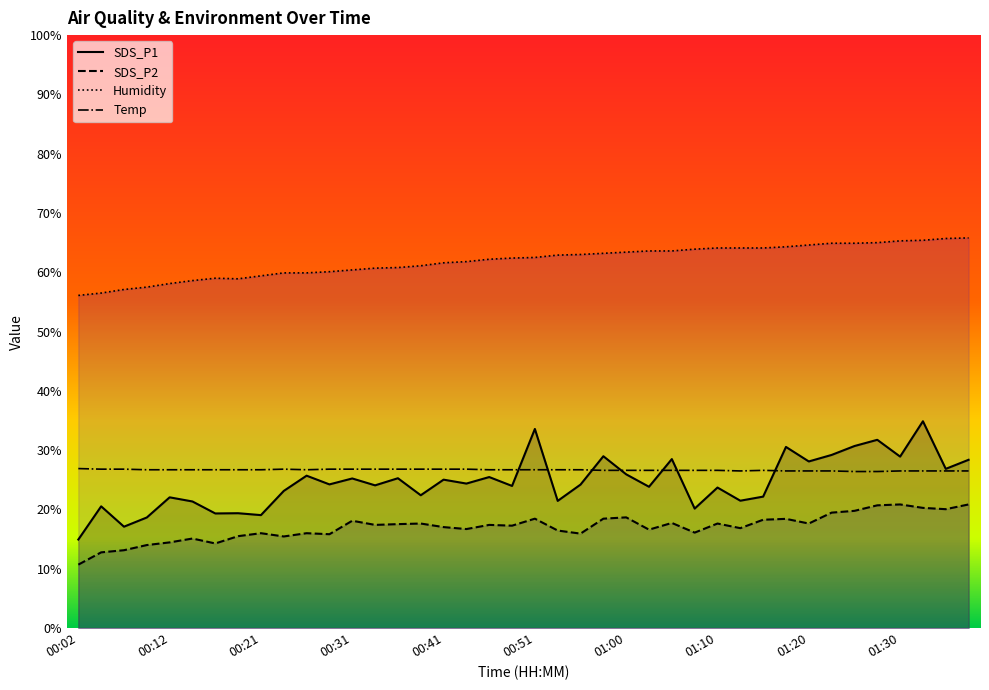

Count the Temp values in the range 26 to 27.

40